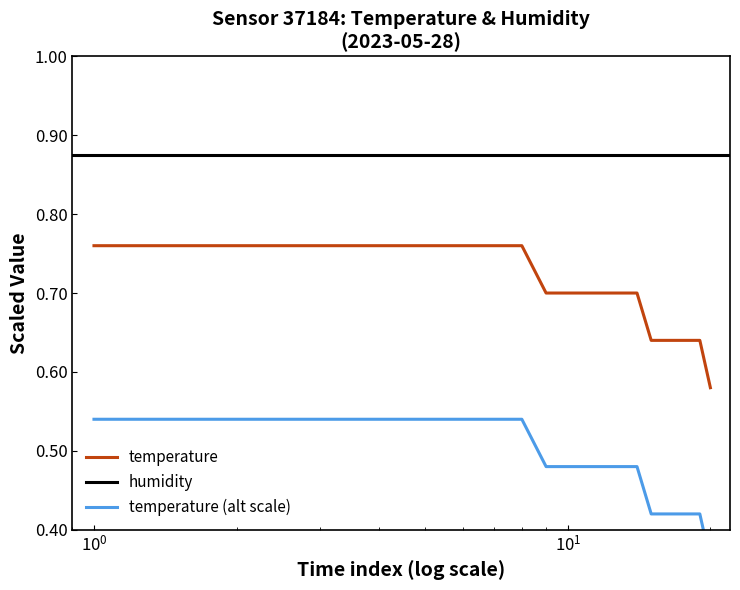

Is this an area chart (filled region under the line)?

No